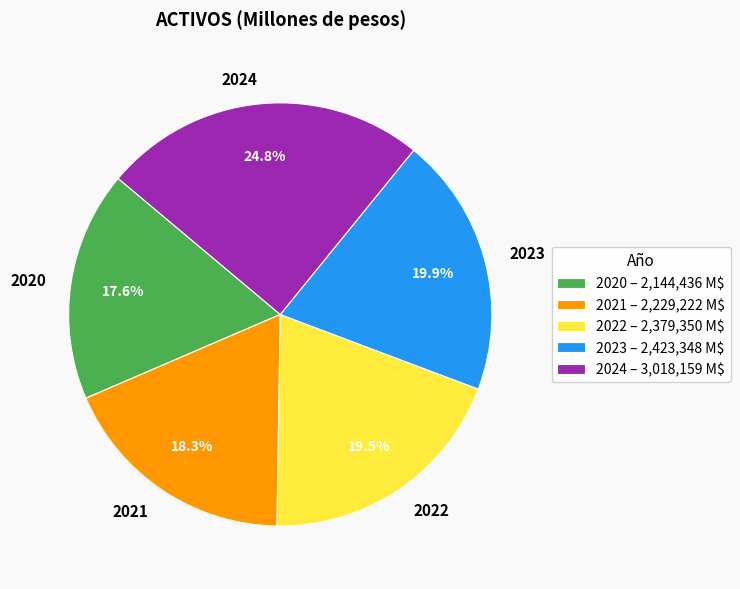

Does 2023 account for over 50% of the chart?

No